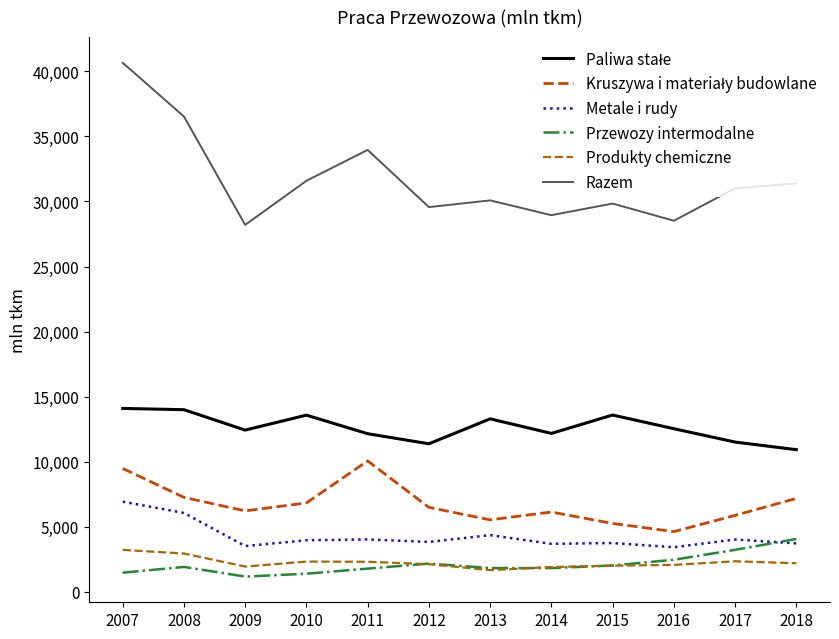

Is it true that Produkty chemiczne equals 3801 at 2018?

False